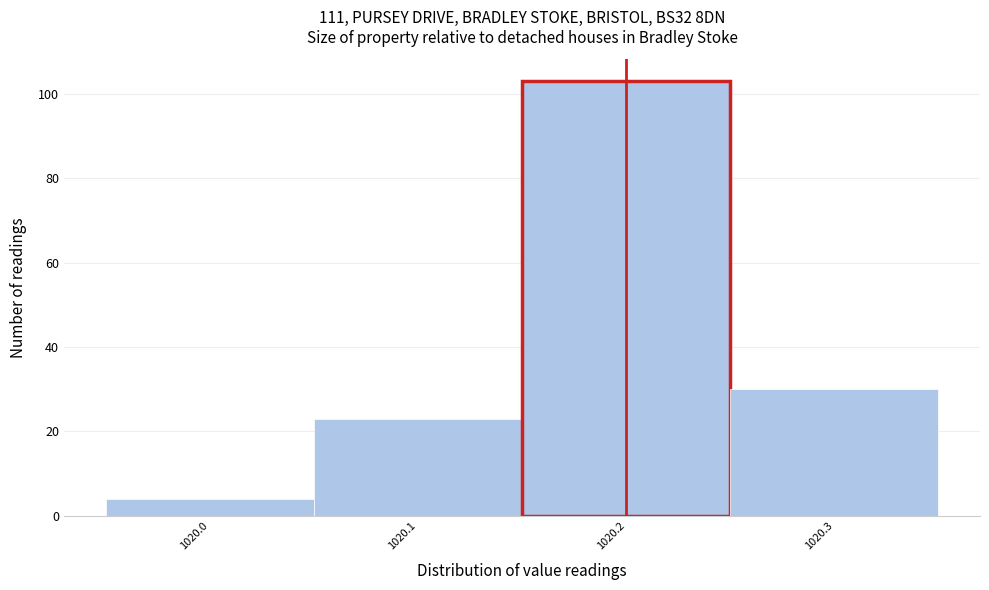

Which range on the x-axis has the tallest bar?

1020.15 to 1020.25